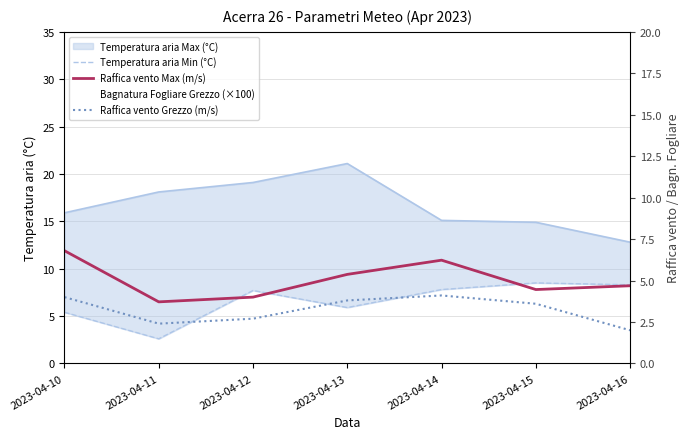

How many interior local valleys does the Temperatura aria Min (°C) series have?

2